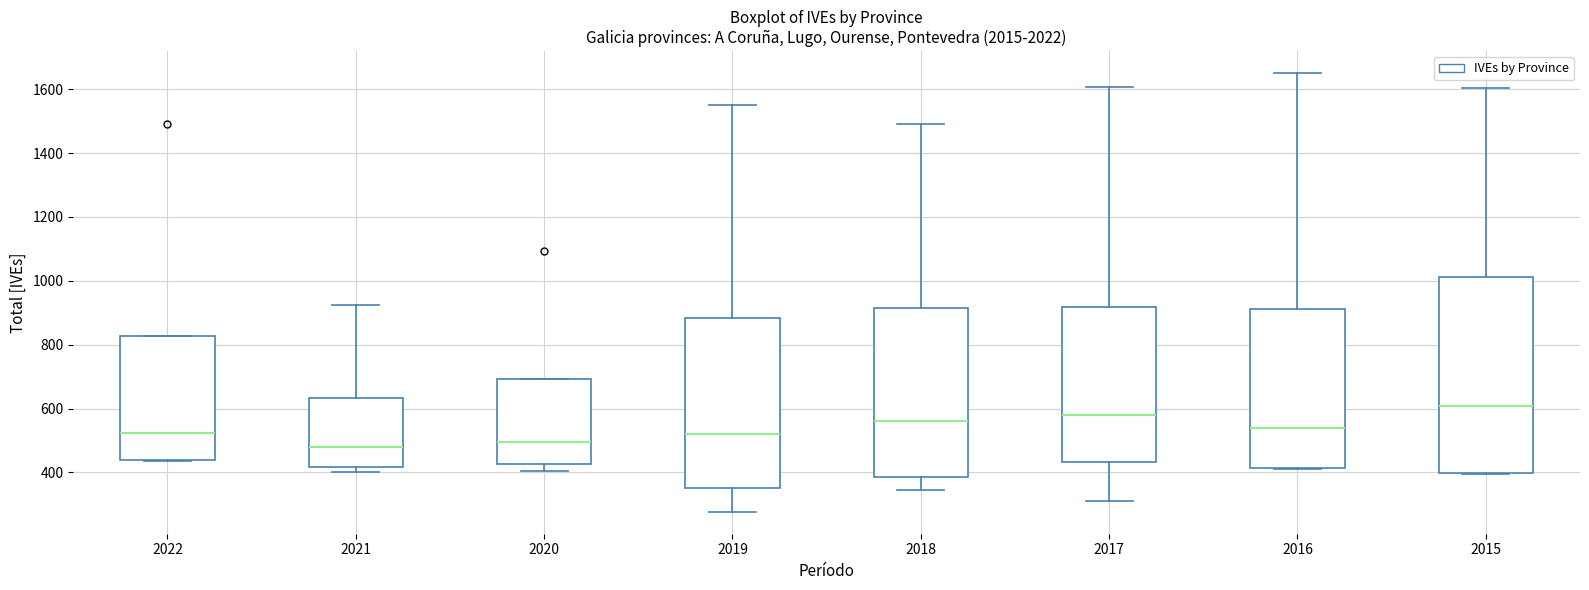

Reading left to right, transcribe this box plot: for each box, give where its median line is, the range the box spans, and where its two whiskers end, as read against the y-axis. The values are not printed on the chart, so give them approximately, as read against the axis.

2022: median 520, box 440 to 820, whiskers 440 to 820
2021: median 480, box 420 to 640, whiskers 400 to 920
2020: median 500, box 420 to 700, whiskers 400 to 700
2019: median 520, box 360 to 880, whiskers 280 to 1560
2018: median 560, box 380 to 920, whiskers 340 to 1500
2017: median 580, box 440 to 920, whiskers 320 to 1600
2016: median 540, box 420 to 920, whiskers 420 to 1660
2015: median 600, box 400 to 1020, whiskers 400 to 1600